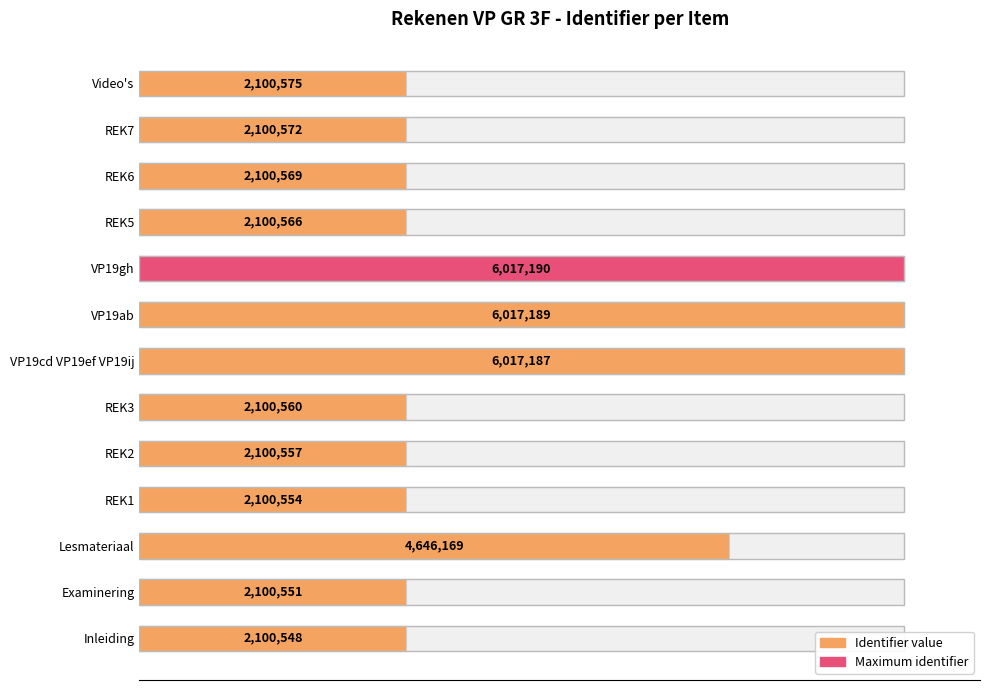

Does the chart contain any negative values?

No